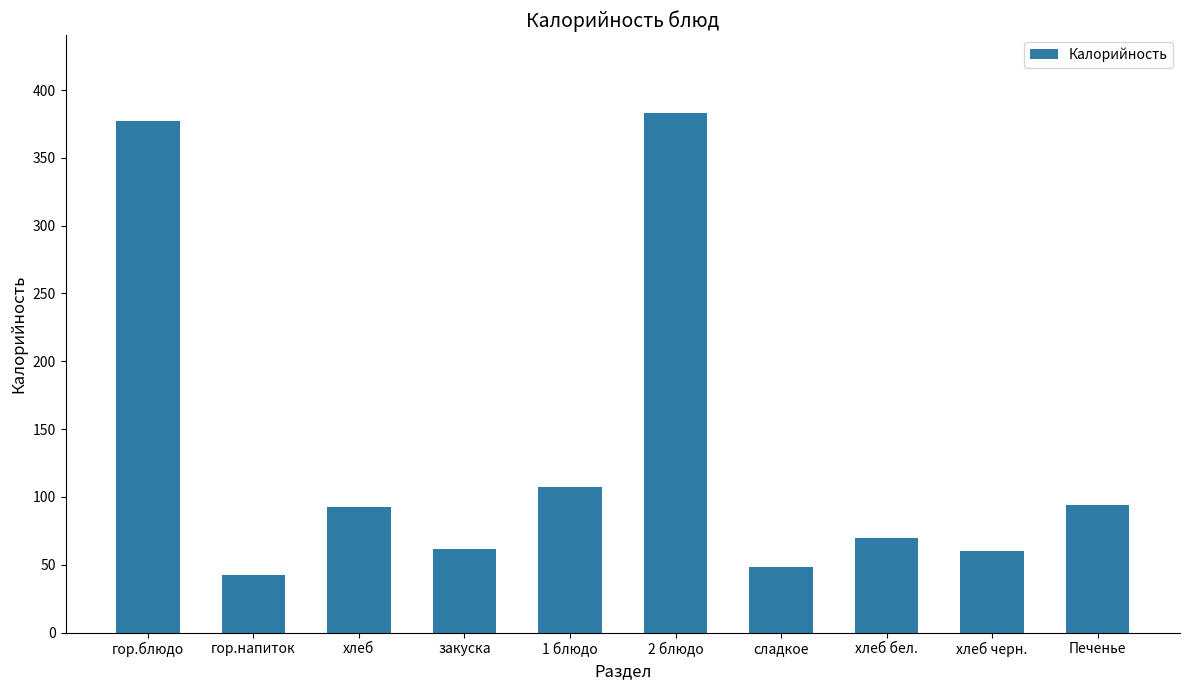

Which category has the lowest value across all series?

гор.напиток